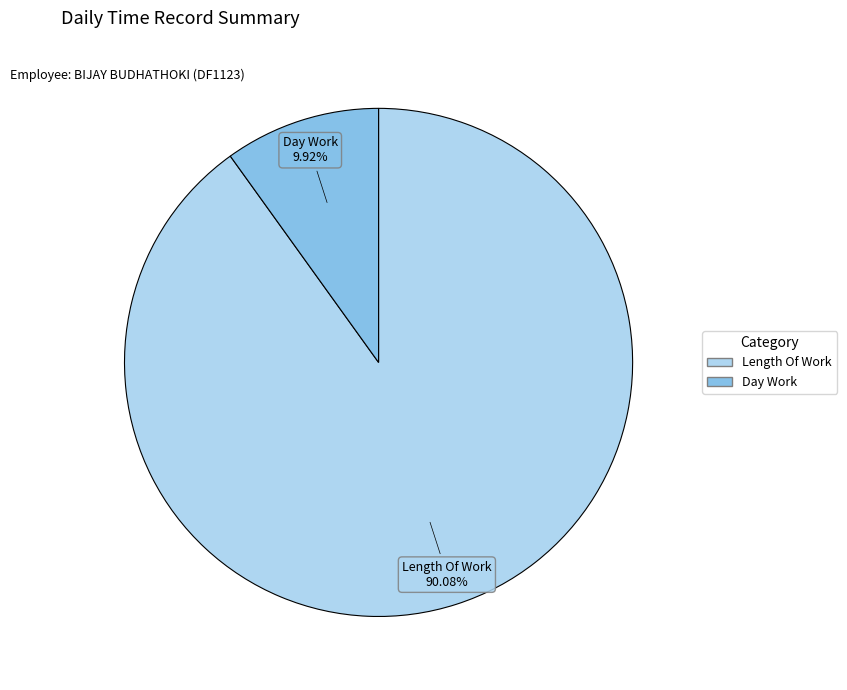

Is there a majority slice in this chart?

Yes